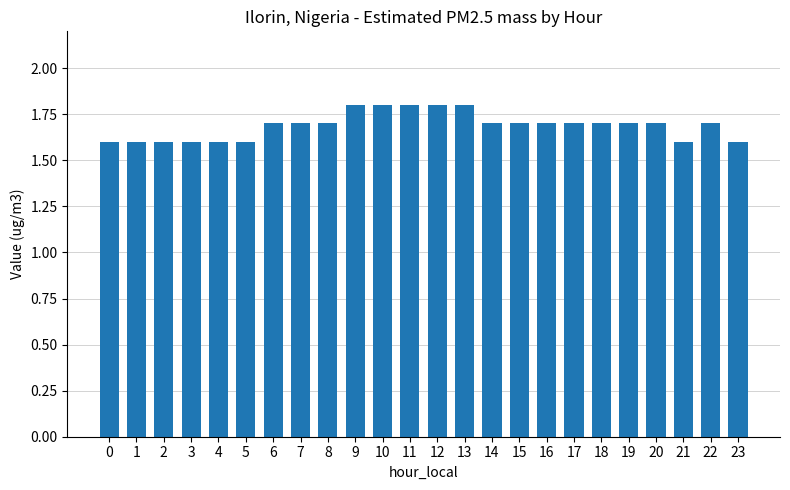

Reading left to right, transcribe all the data shown in this chart.

1.6	1.6	1.6	1.6	1.6	1.6	1.7	1.7	1.7	1.8	1.8	1.8	1.8	1.8	1.7	1.7	1.7	1.7	1.7	1.7	1.7	1.6	1.7	1.6